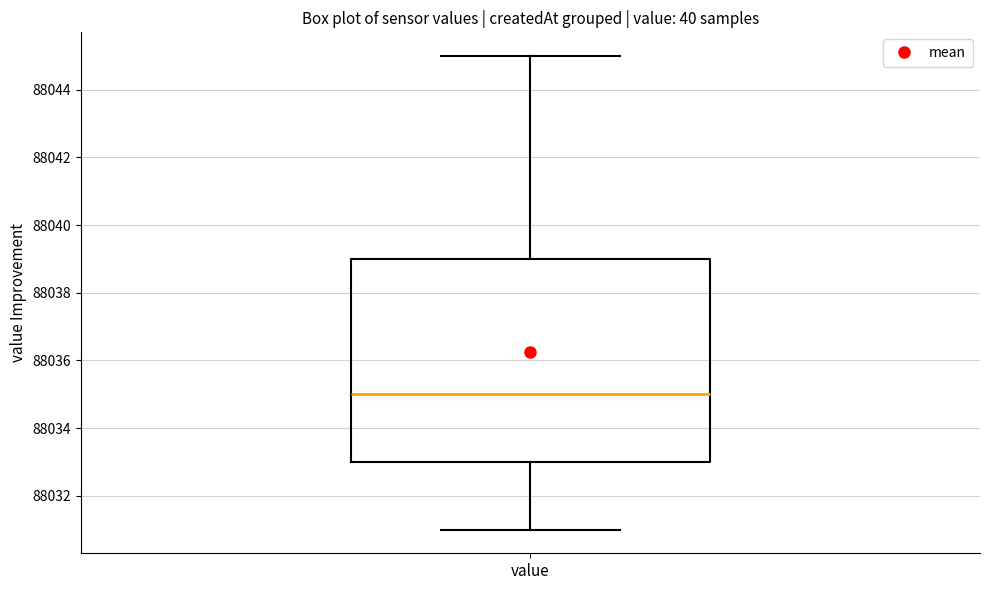

Read this box plot against the y-axis: the position of the median line, the range covered by the box, and the ends of both whiskers. The values are not printed on the chart, so give them approximately, as read against the axis.

median 88035, box 88033 to 88039, whiskers 88031 to 88045